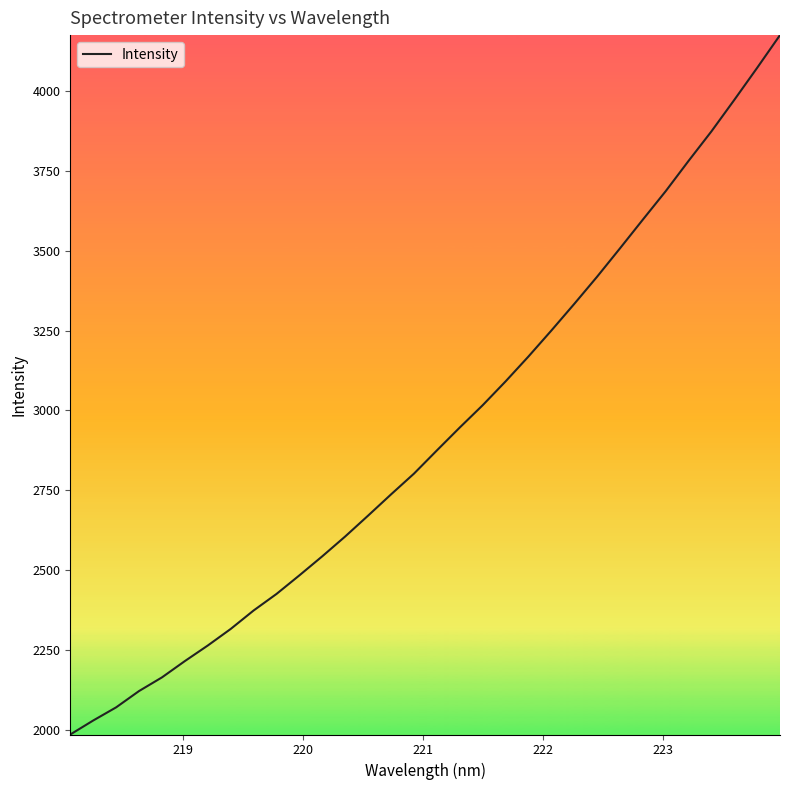

What is the difference between the maximum and minimum values?

2191.4